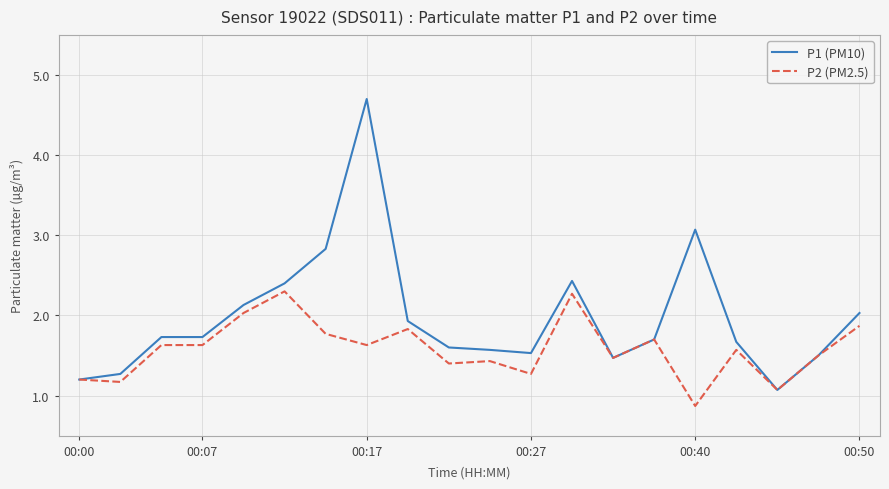

True or false: P2 (PM2.5) has more than 0 points higher than both neighbors.

True